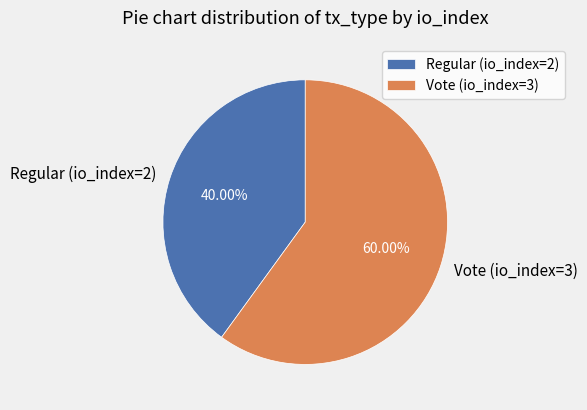

Between Regular (io_index=2) and Vote (io_index=3), which is larger?

Vote (io_index=3)